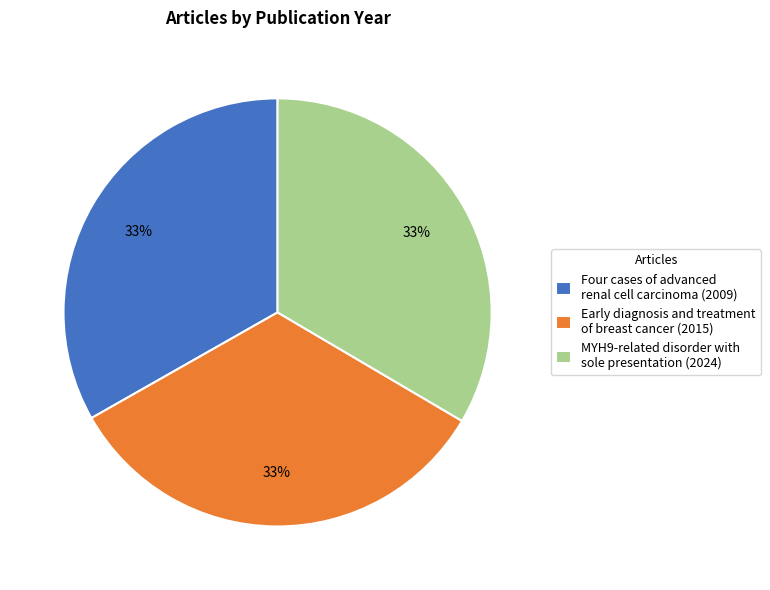

What percentage is the Four cases of advanced renal cell carcinoma (2009) slice, to the nearest percent?

33%